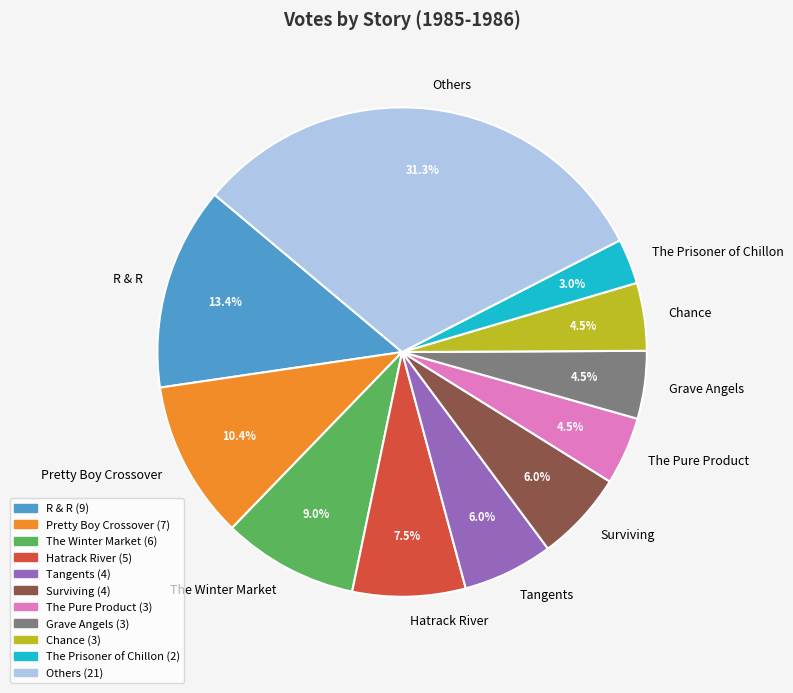

To the nearest percent, what is the difference between the largest and smallest slice percentages?

28%